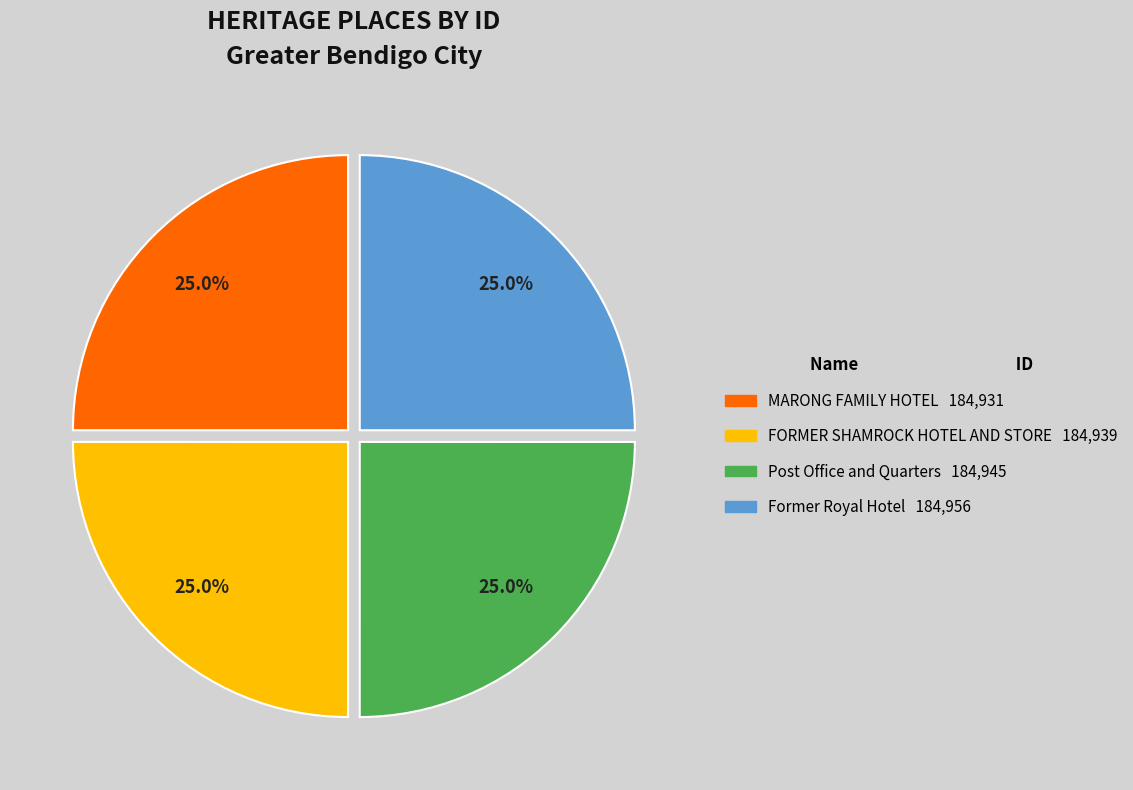

How many segments does this pie chart have?

4